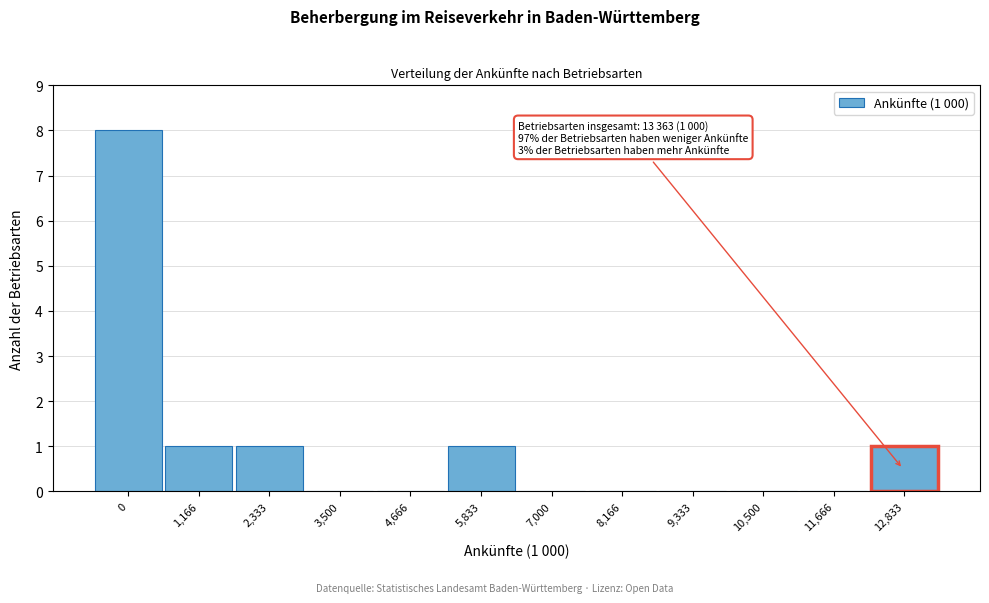

Reading left to right, list all the values displayed in this chart.

0=8	1,166=1	2,333=1	3,500=0	4,666=0	5,833=1	7,000=0	8,166=0	9,333=0	10,500=0	11,666=0	12,833=1